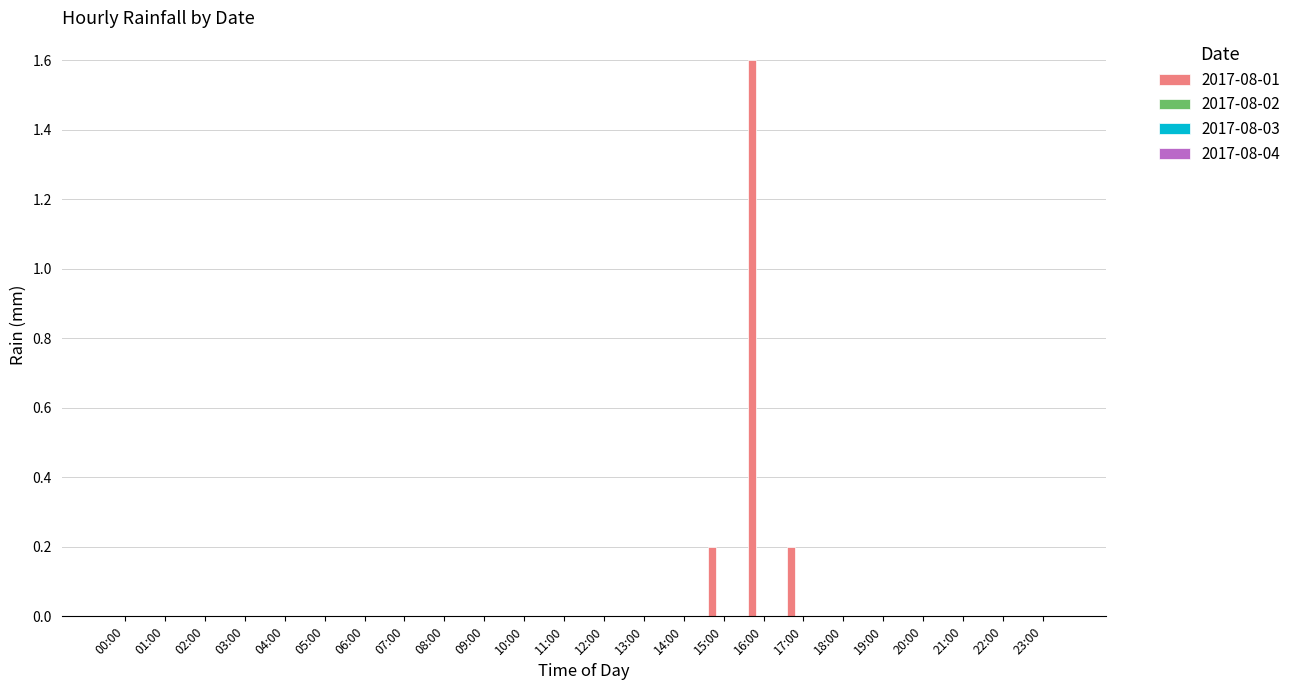

What is the sum of all values?

2.0